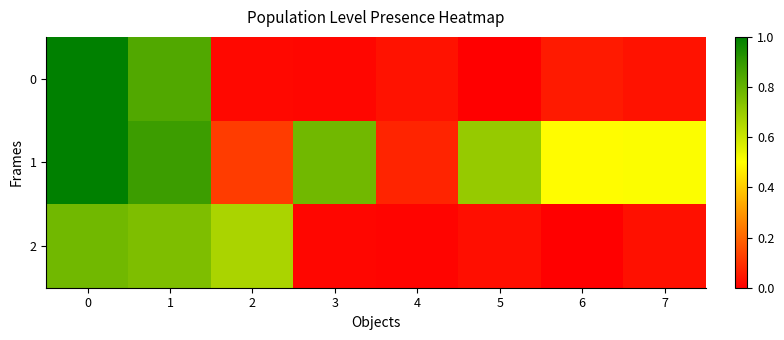

At how many categories does at least one series exceed 0?

8